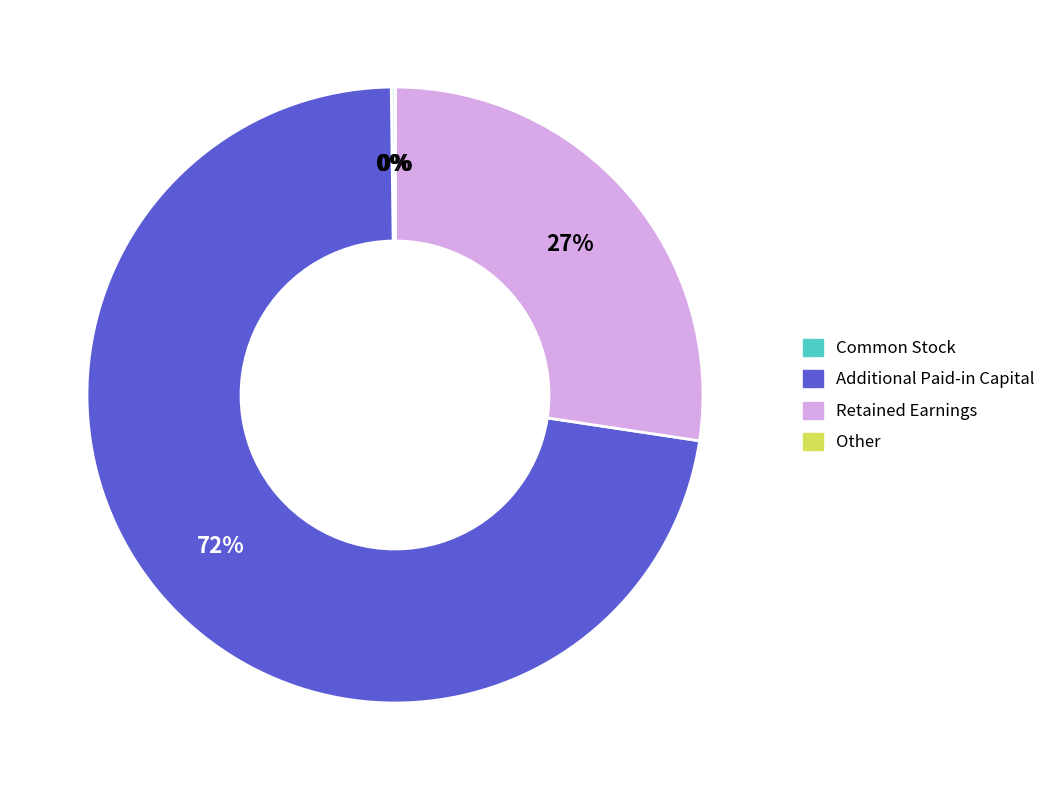

To the nearest percent, what is the average slice percentage?

25%